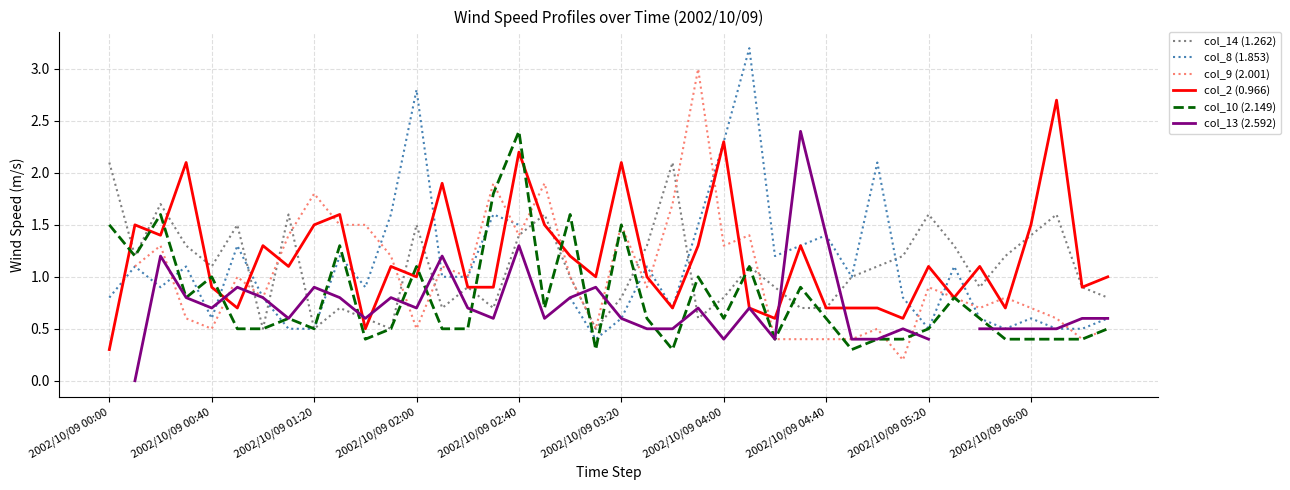

What is the minimum value for col_14 (1.262)?

0.5